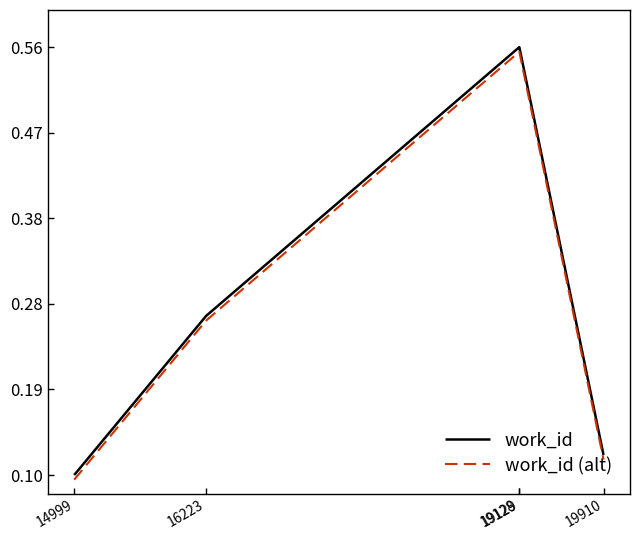

Which category has the lowest value in the work_id series?

14999